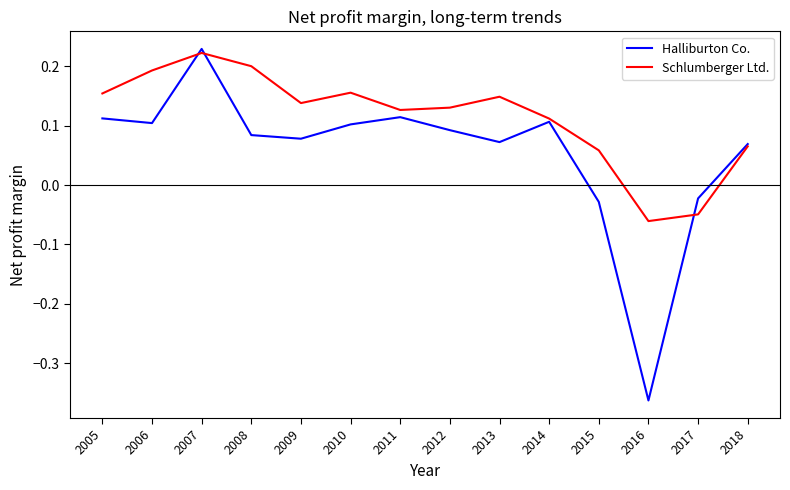

How many negative values does the Halliburton Co. series have?

3